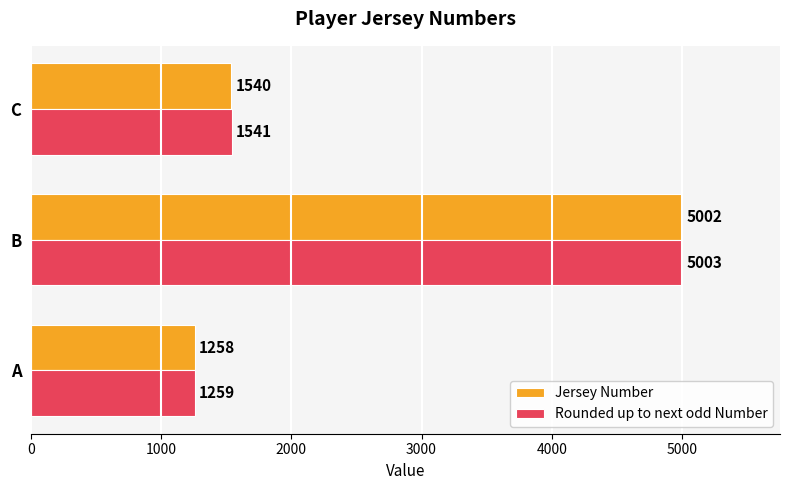

What is the average value of the Jersey Number series?

2600